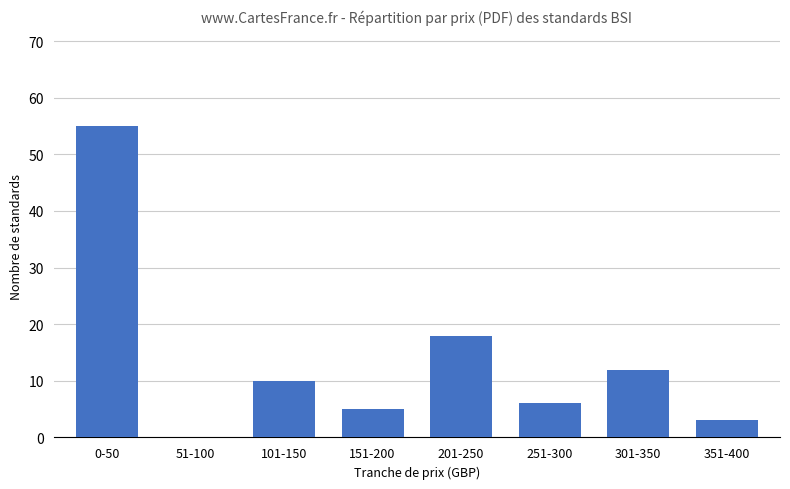

Count the number of categories in the chart.

8